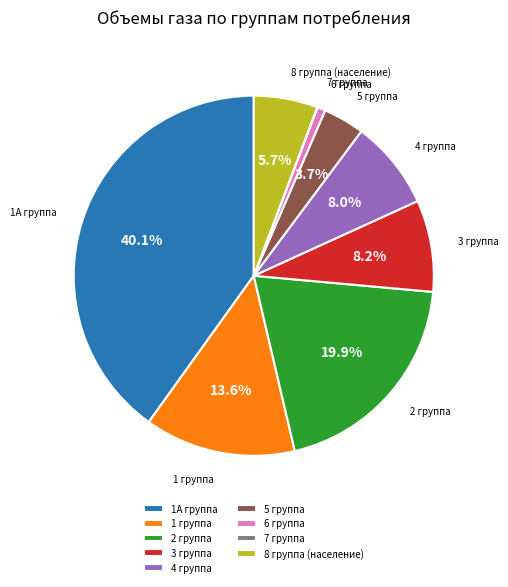

What percentage do 5 группа and 1А группа together represent?

43.8%